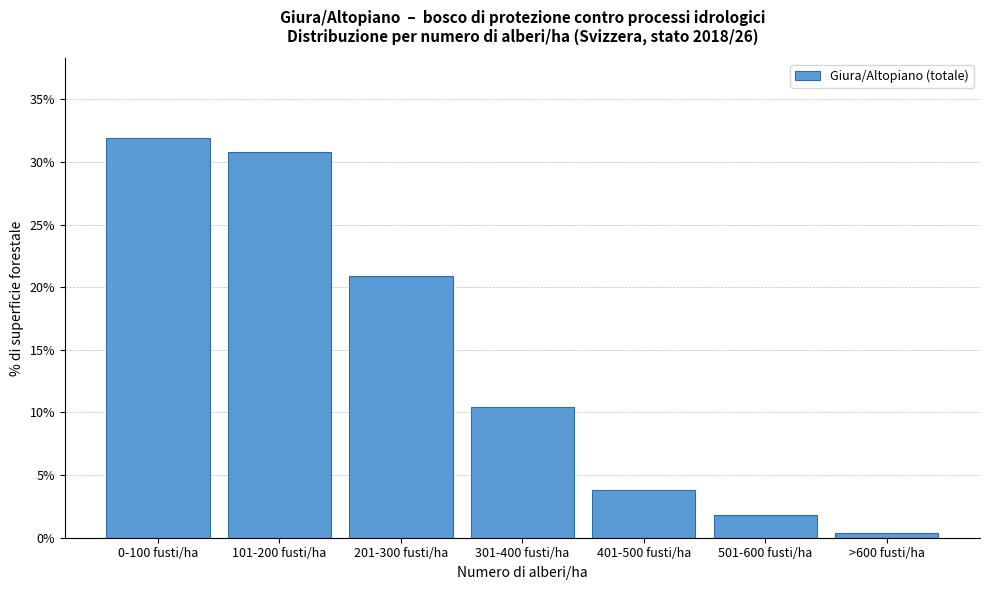

Reading left to right, transcribe all the data shown in this chart.

0-100 fusti/ha=31.9	101-200 fusti/ha=30.8	201-300 fusti/ha=20.9	301-400 fusti/ha=10.4	401-500 fusti/ha=3.8	501-600 fusti/ha=1.8	>600 fusti/ha=0.4